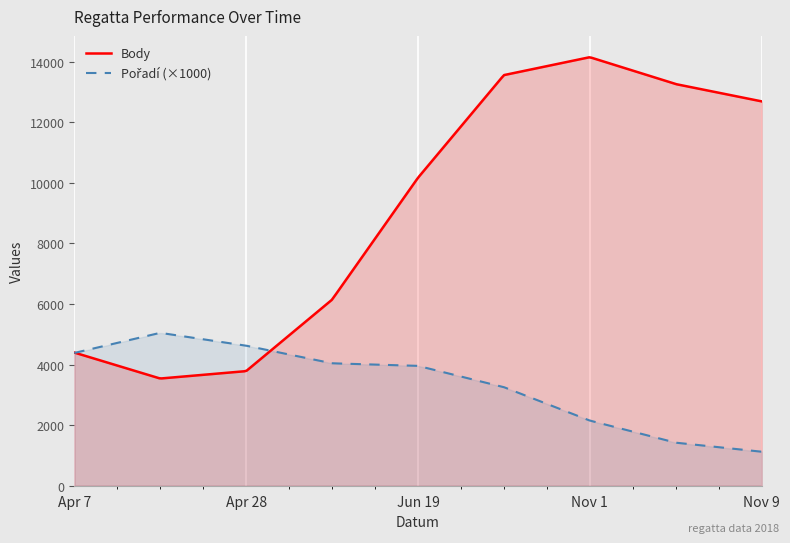

What is the maximum value for Body?

14142.1